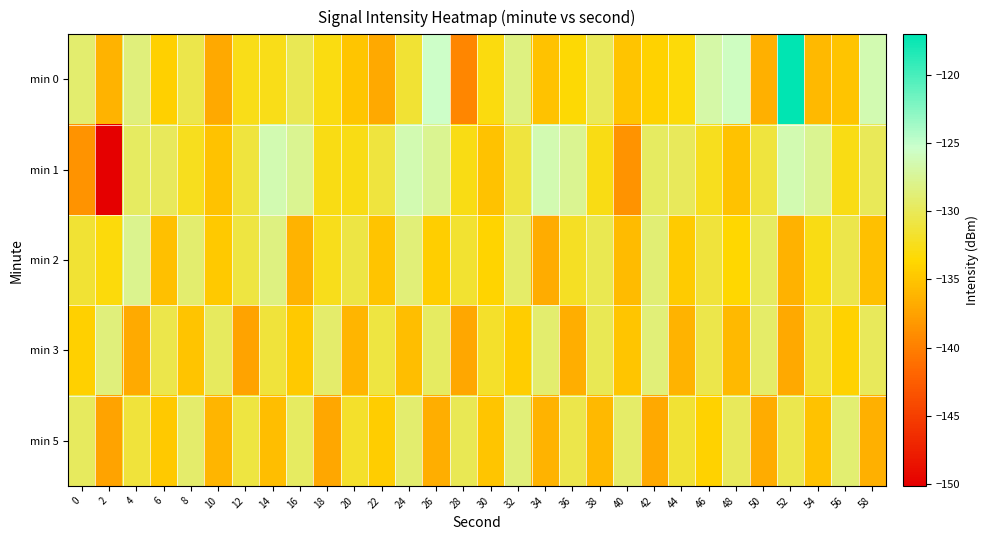

How many data points does each series have?

30